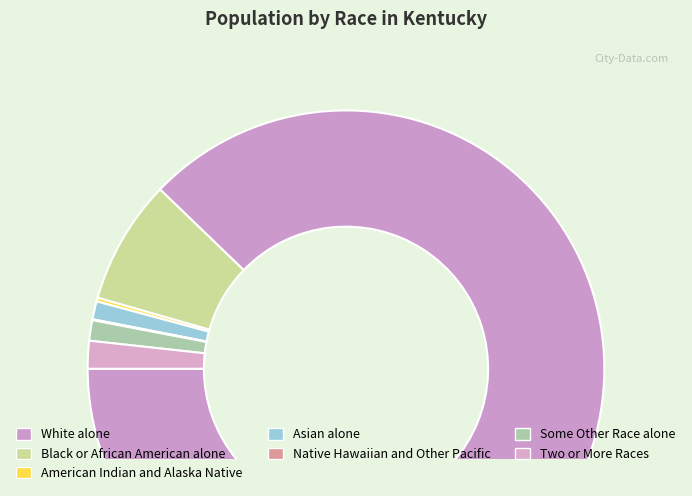

Which has a higher value, Some Other Race alone or Native Hawaiian and Other Pacific?

Some Other Race alone